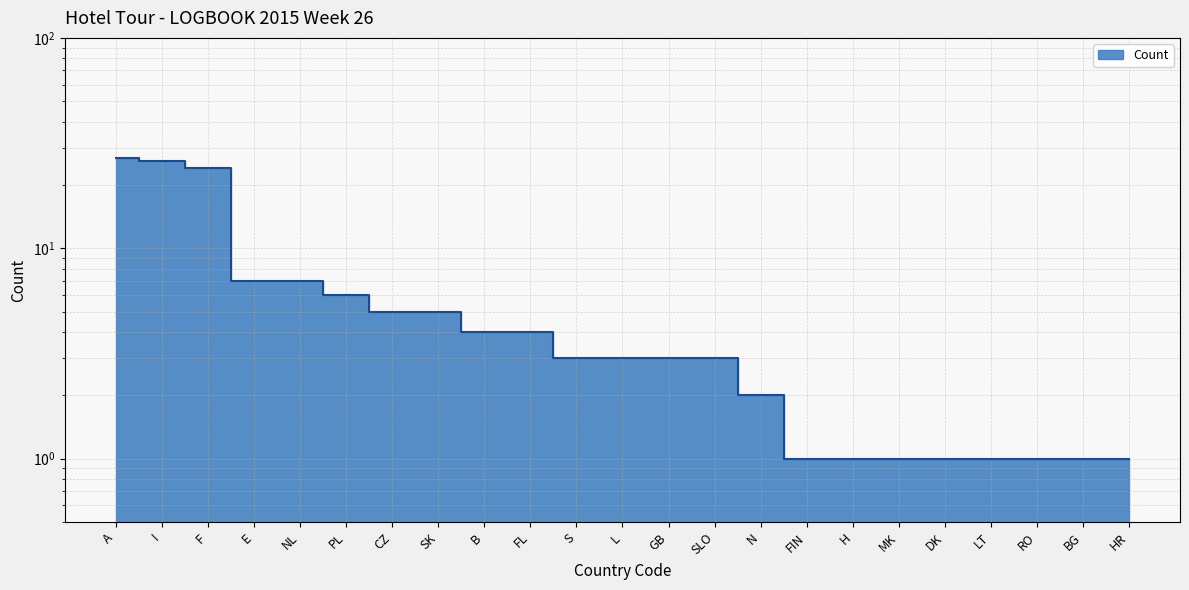

What is the change in value from E to GB?

-4